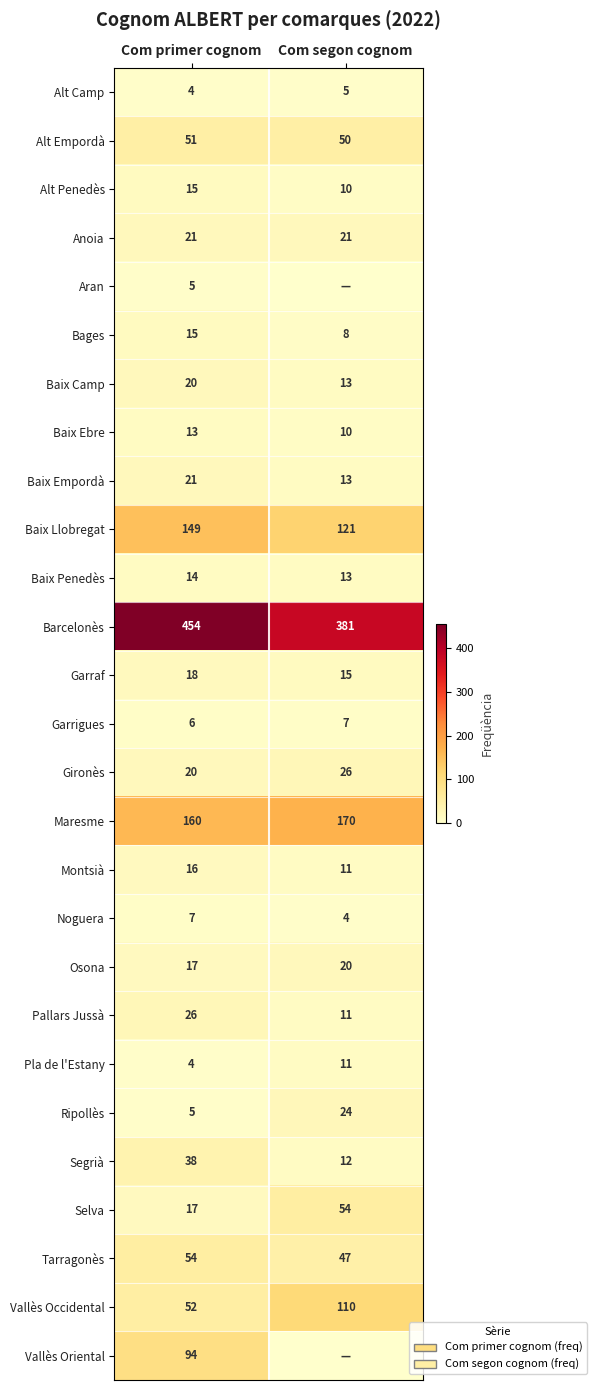

True or false: Noguera has a value of 12 at Com primer cognom.

False